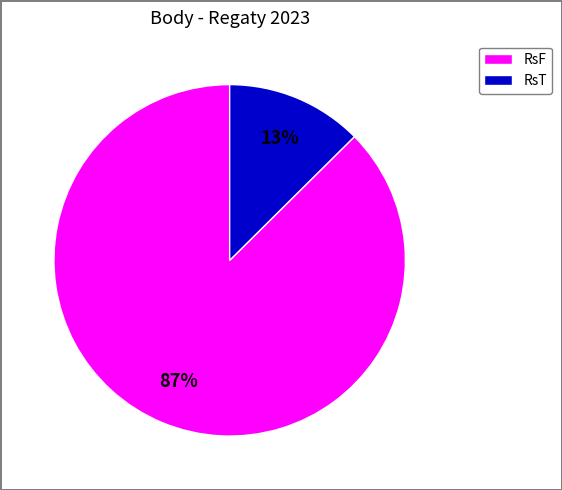

Is there any slice that represents more than half of the pie?

Yes